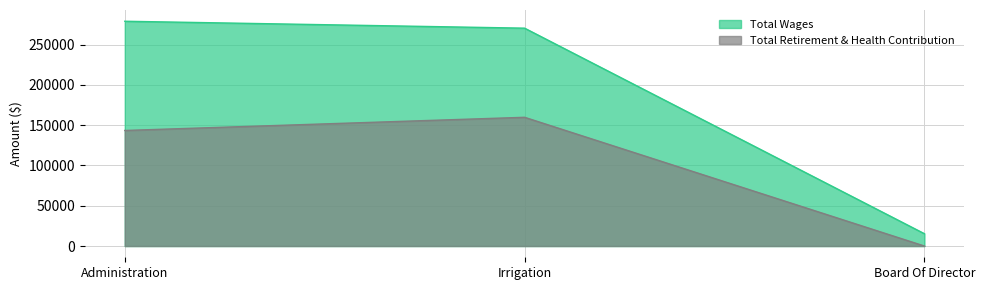

What is the value of the Total Retirement & Health Contribution point at the 1st from the left?

143360